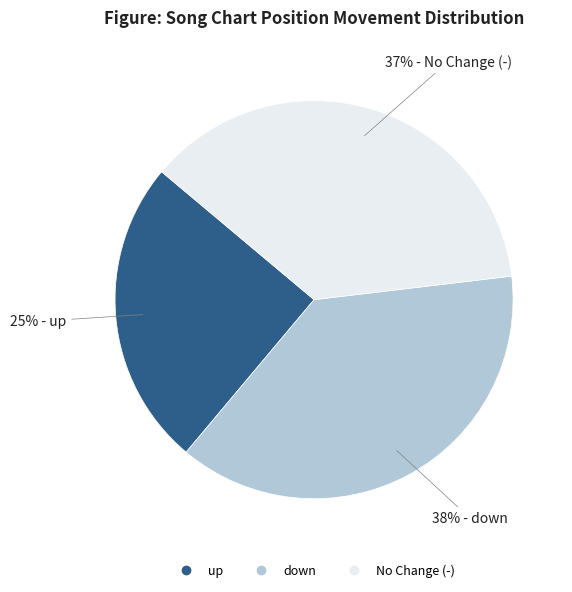

To the nearest percent, what is the average slice percentage?

33%